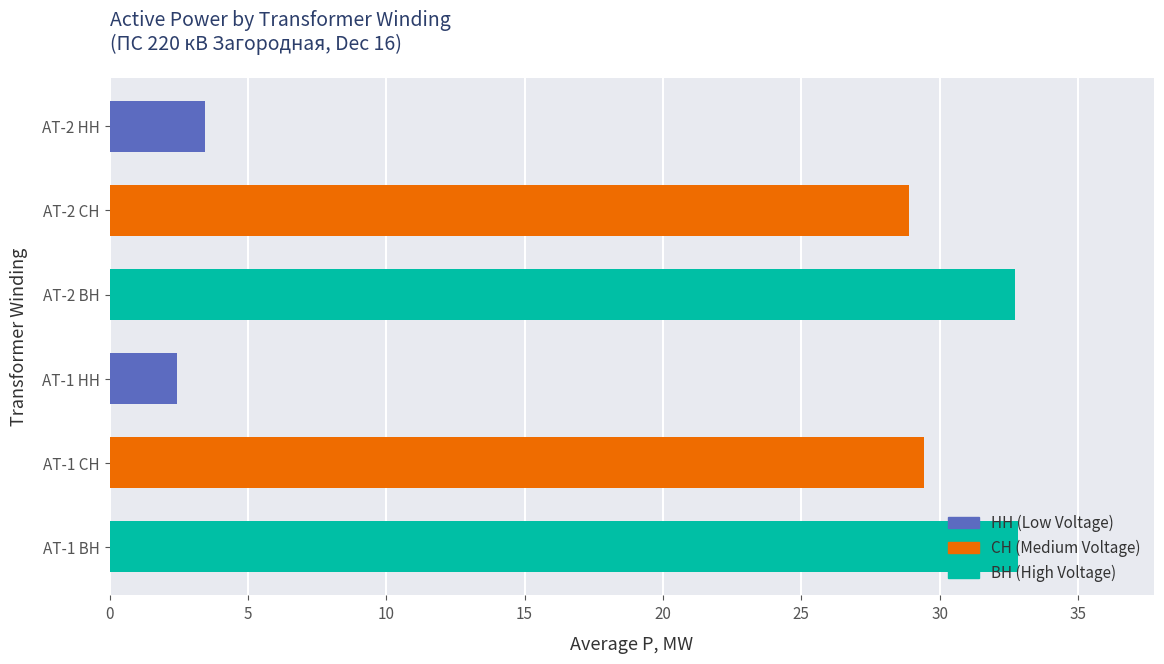

How many bars are there in total?

6